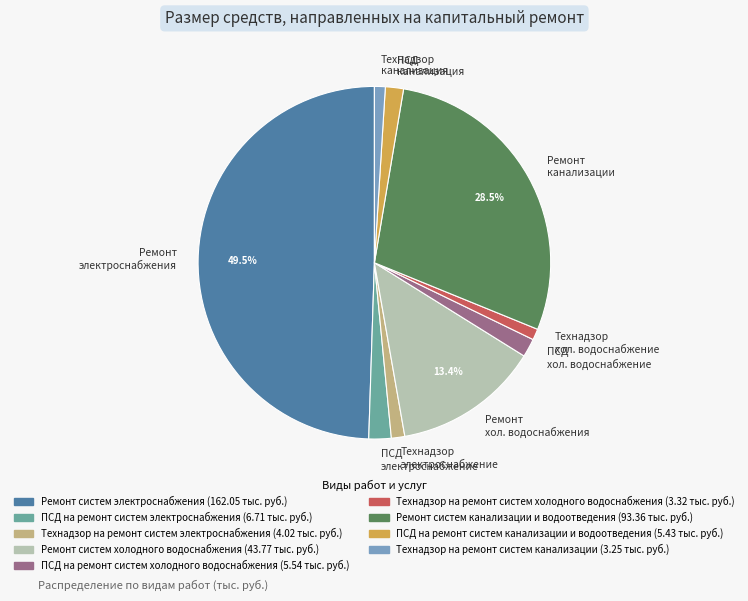

Is Ремонт хол. водоснабжения the majority of the pie?

No